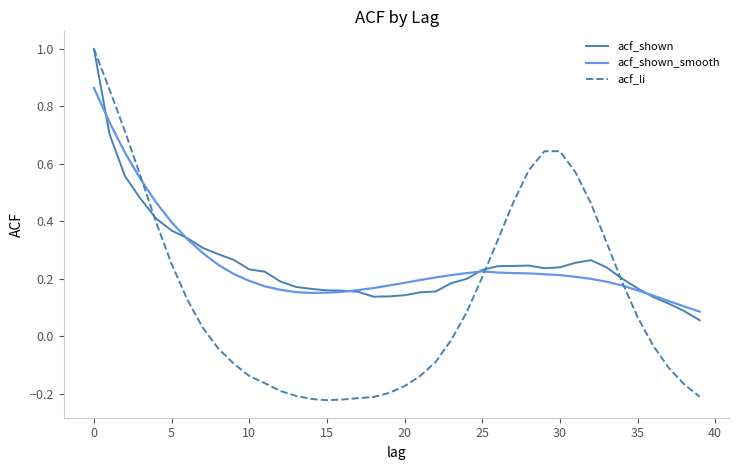

What is the greatest value displayed?

1.0